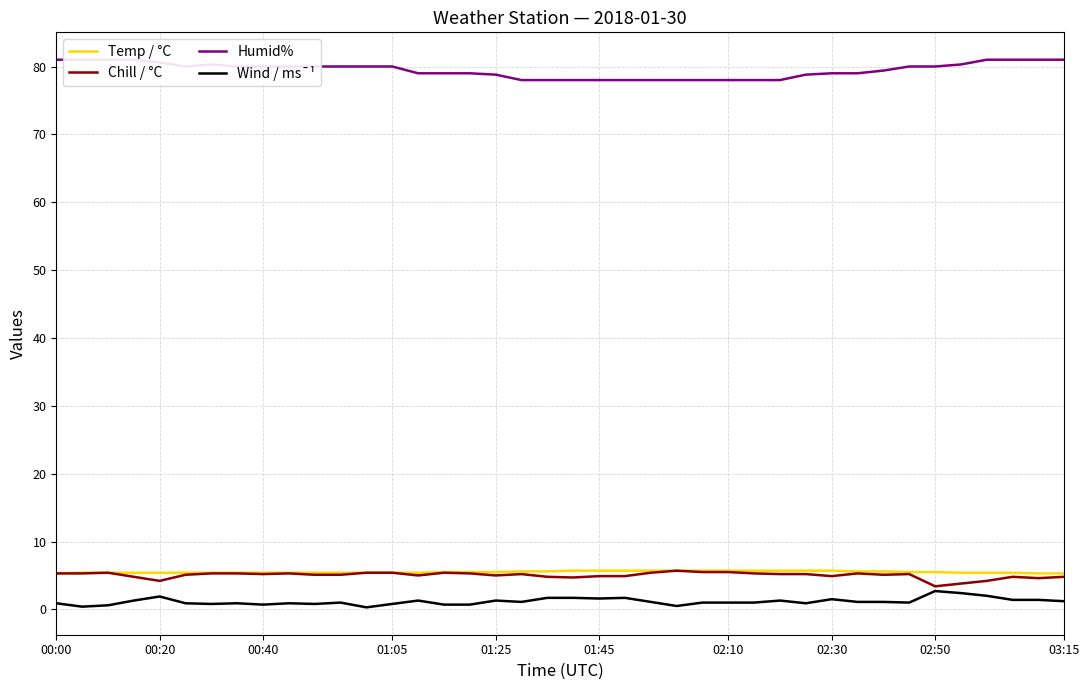

How many values in the Chill / °C series exceed 5?

25